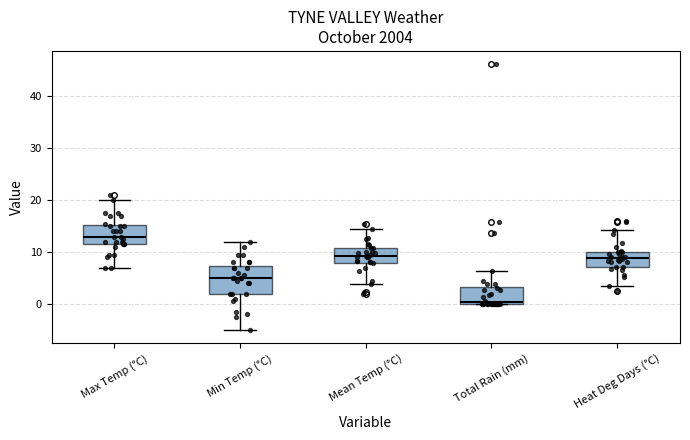

Which box's median line is the highest?

Max Temp (°C)